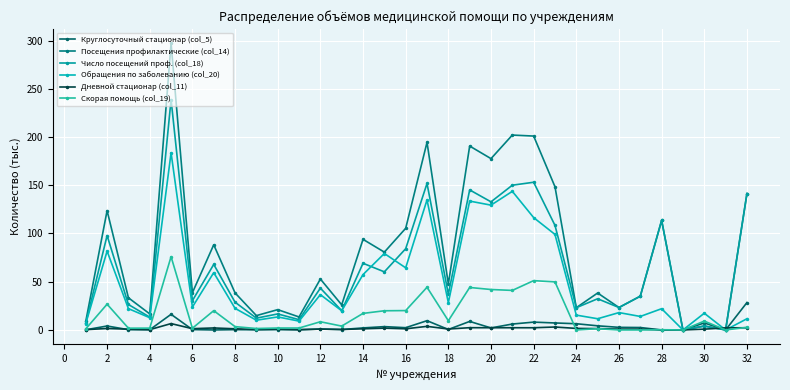

List the series in order of their peak value, lowest first.

Дневной стационар (col_11), Круглосуточный стационар (col_5), Скорая помощь (col_19), Обращения по заболеванию (col_20), Число посещений проф. (col_18), Посещения профилактические (col_14)